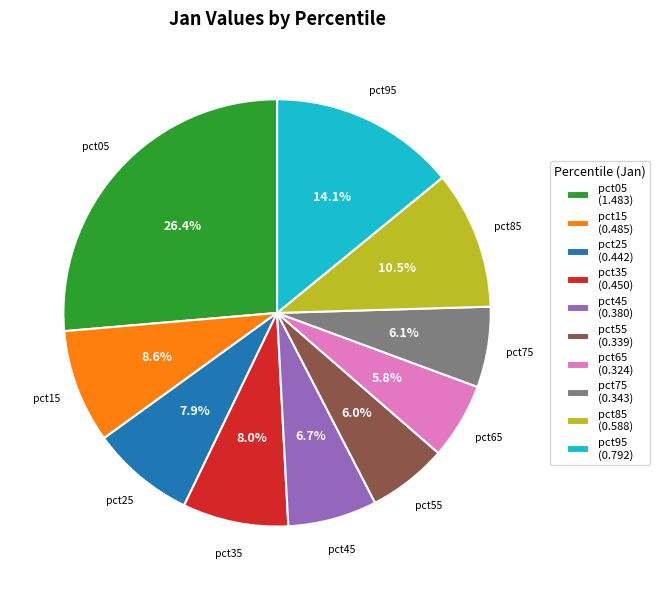

How much of the chart is everything except pct75?

93.9%